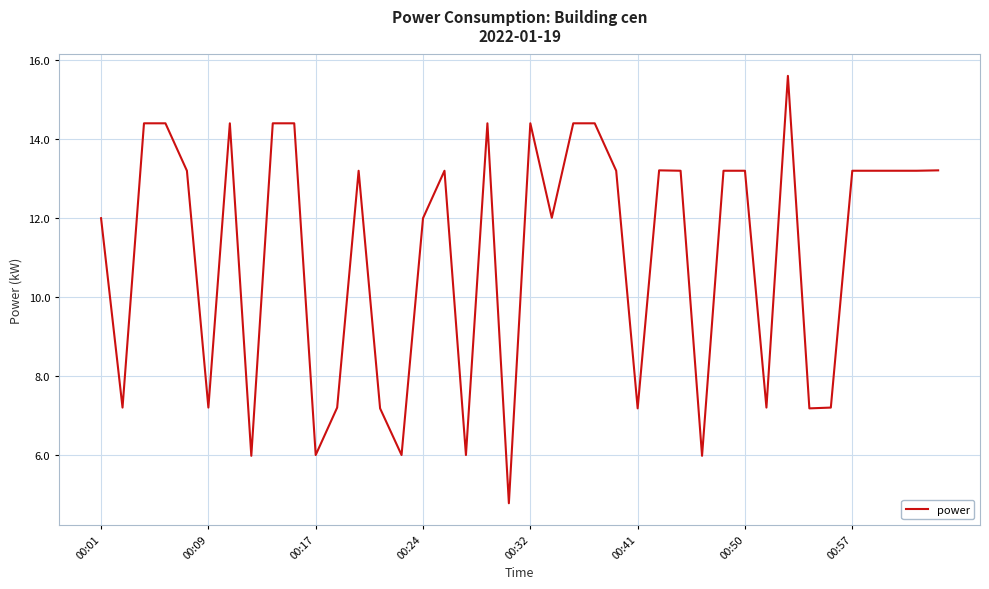

What is the difference between the maximum and minimum values?

10.8